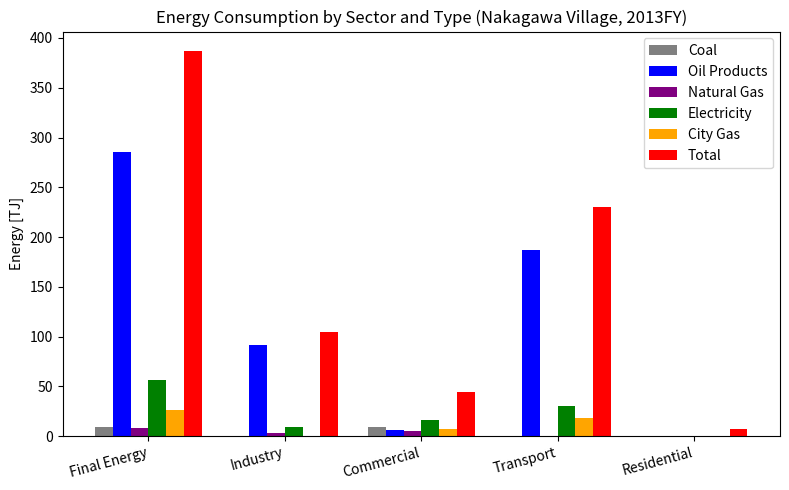

The Electricity series shows 30.7 at Transport. True or false?

True